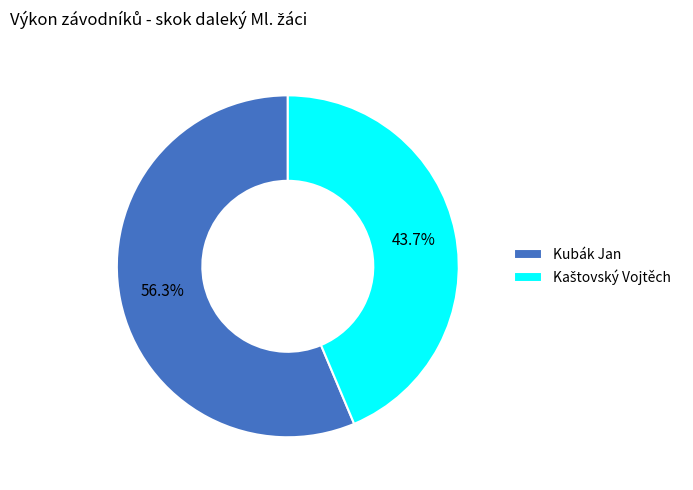

How much of the chart is everything except Kubák Jan?

43.7%